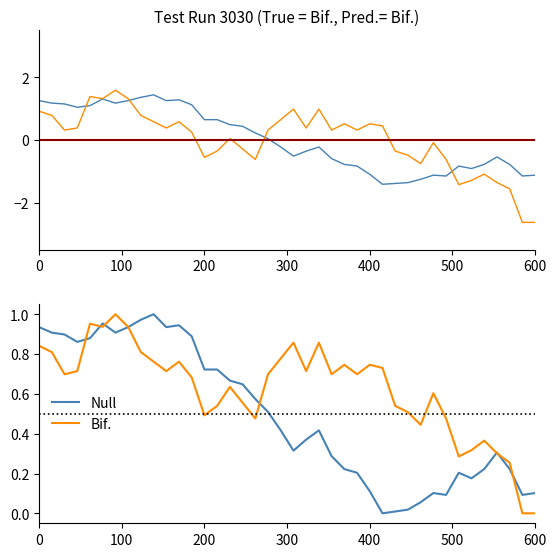

Is it true that Bif. equals 1.3 at 0?

False